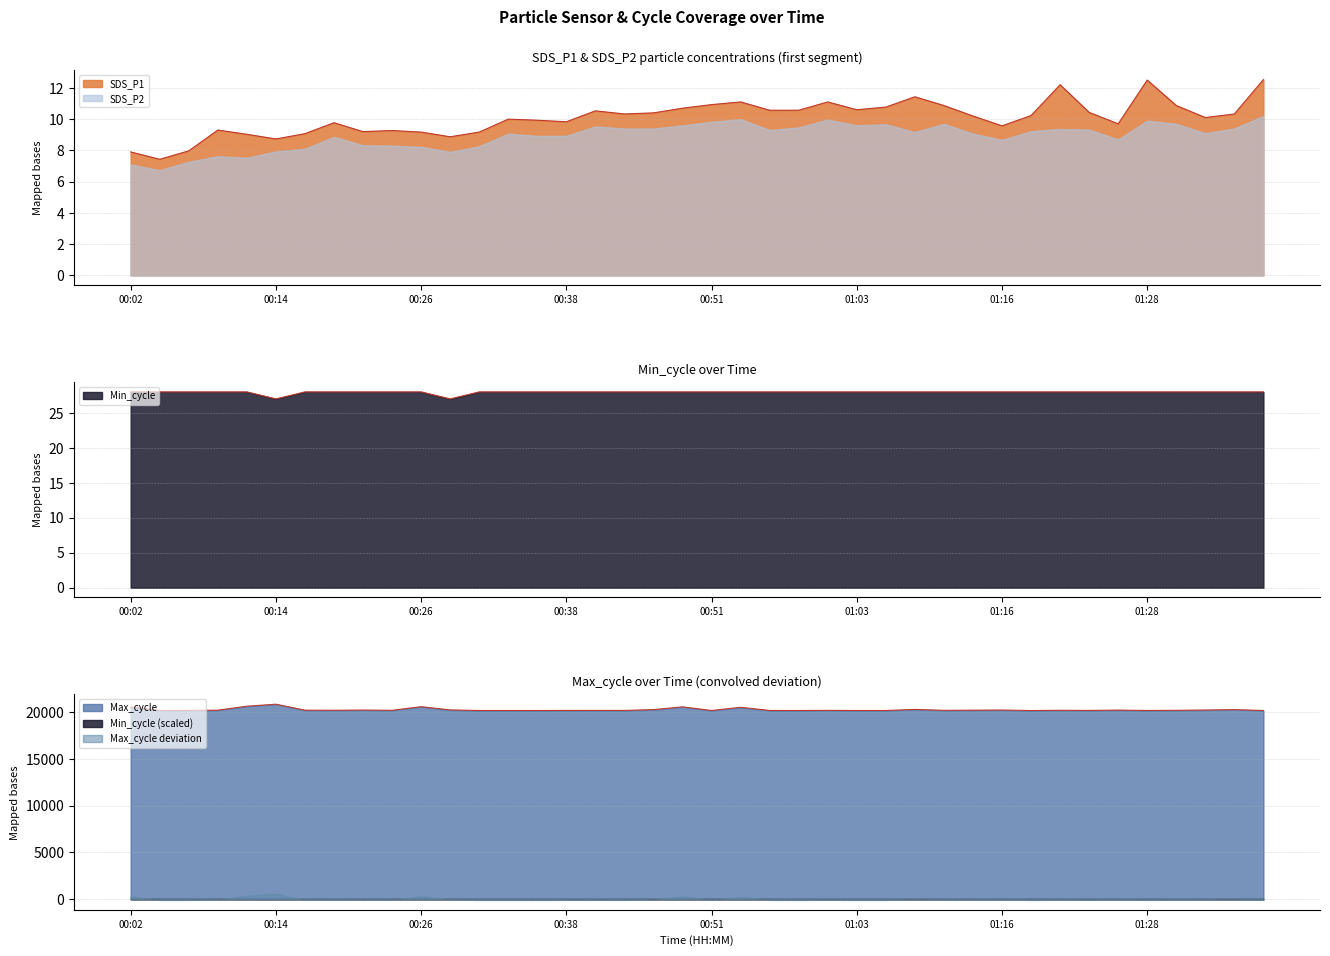

Does the chart display data point markers on the line(s)?

No